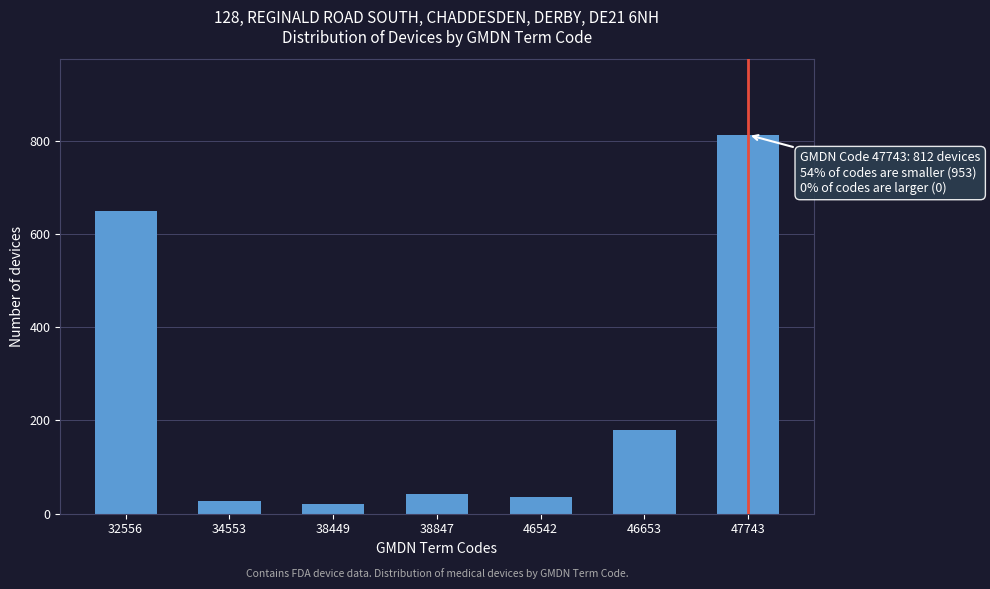

Reading left to right, what are all the values shown in this chart?

32556=649	34553=28	38449=20	38847=41	46542=35	46653=180	47743=812